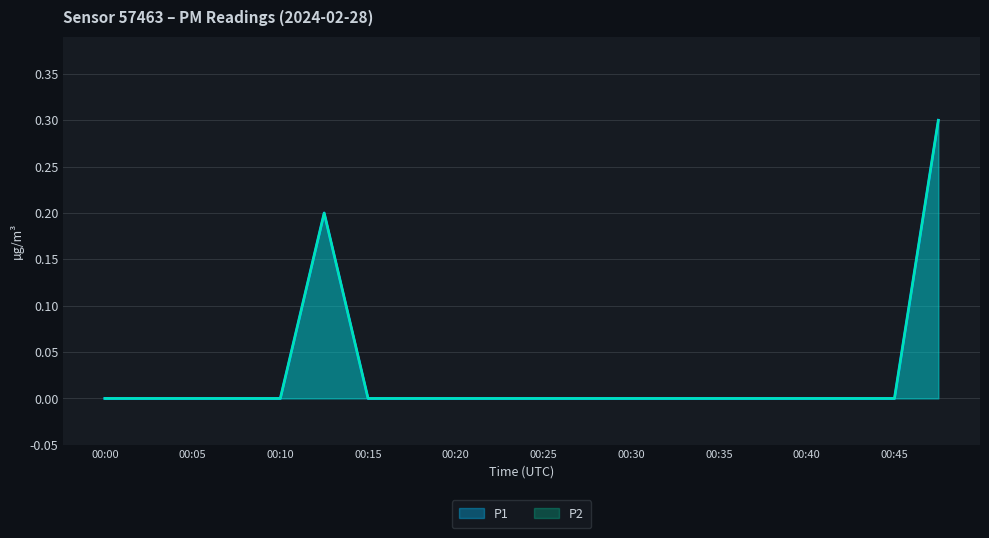

True or false: P1 and P2 cross at least once.

False